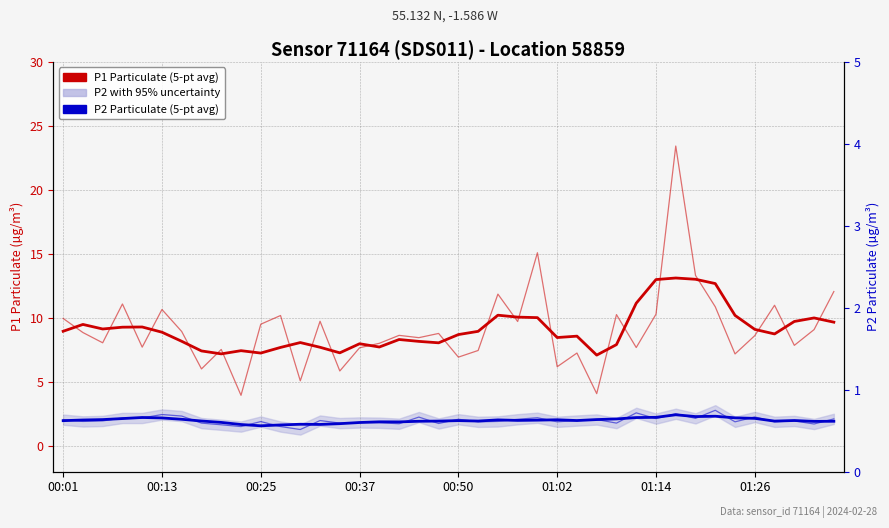

List the series in order of their peak value, highest first.

P1 (5-point average), P2 (5-point average)